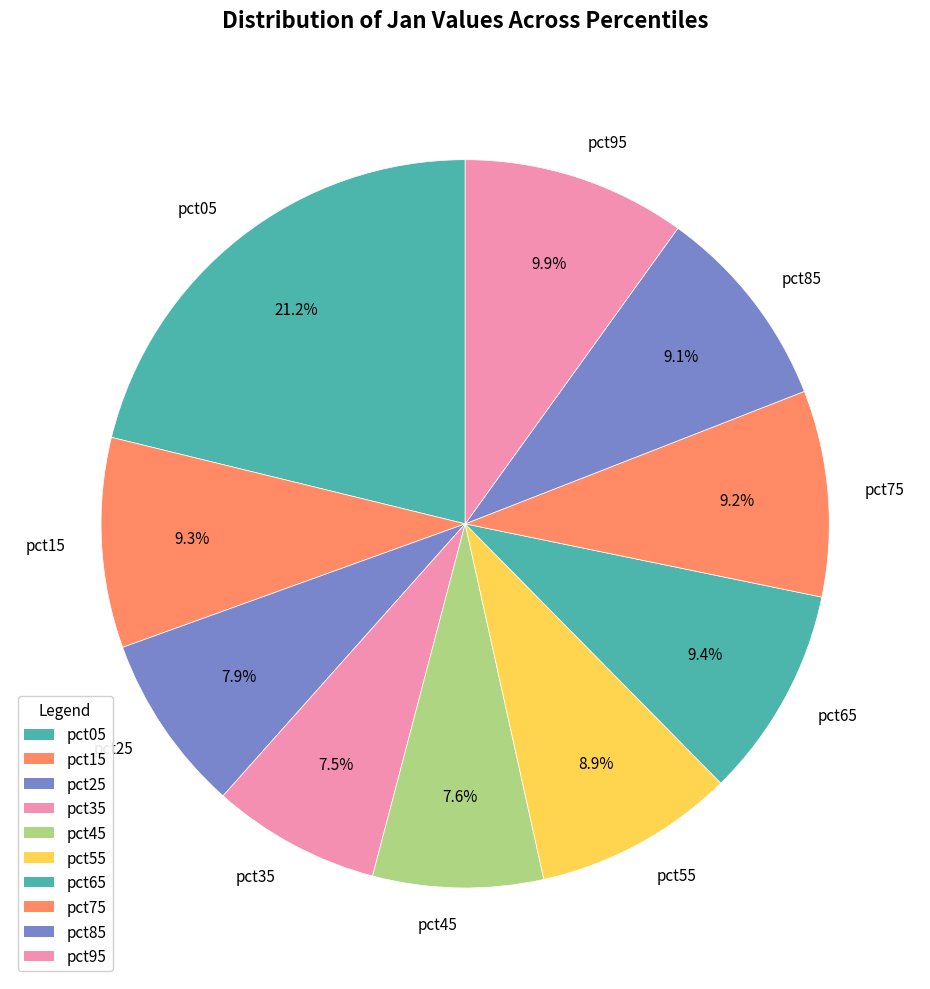

The pct05 slice represents 10% of the pie. True or false?

False